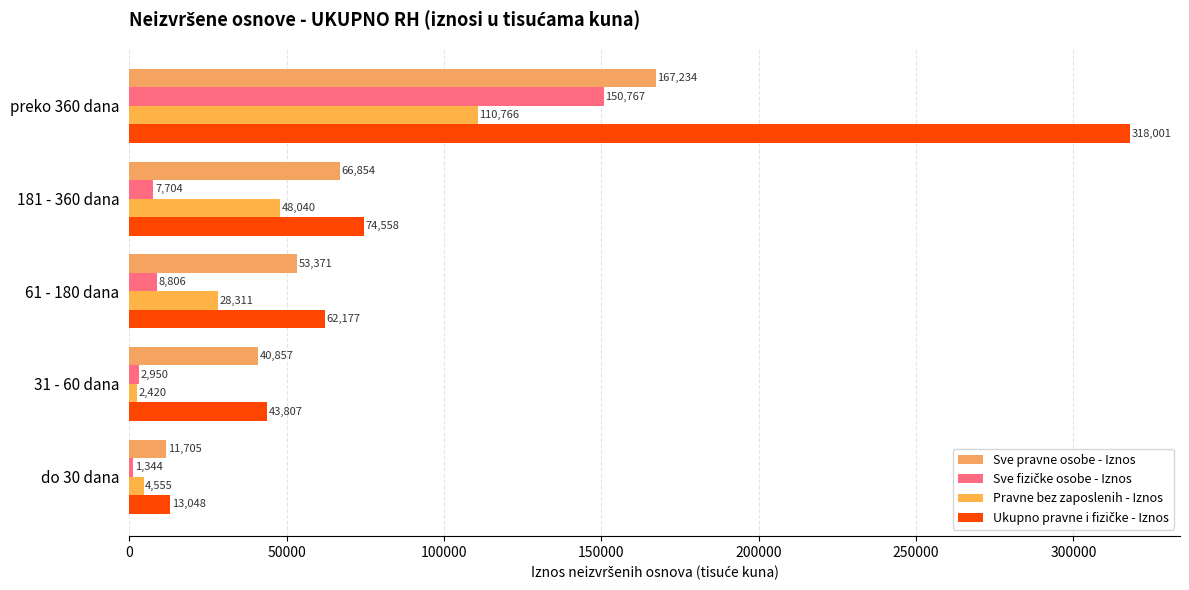

What is the difference between the maximum and minimum values in the Pravne bez zaposlenih - Iznos series?

108346.7